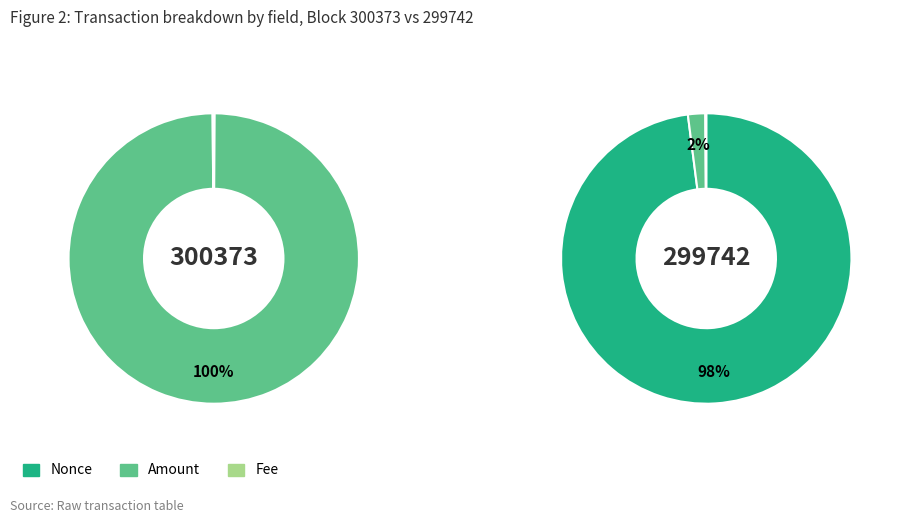

How many segments does this pie chart have?

3